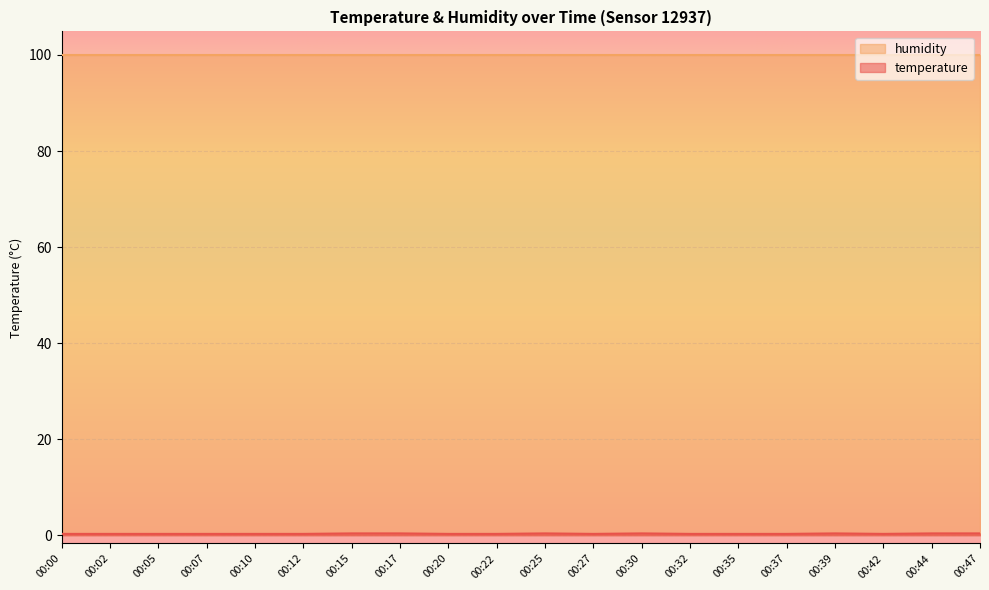

Does the chart display data point markers on the line(s)?

No